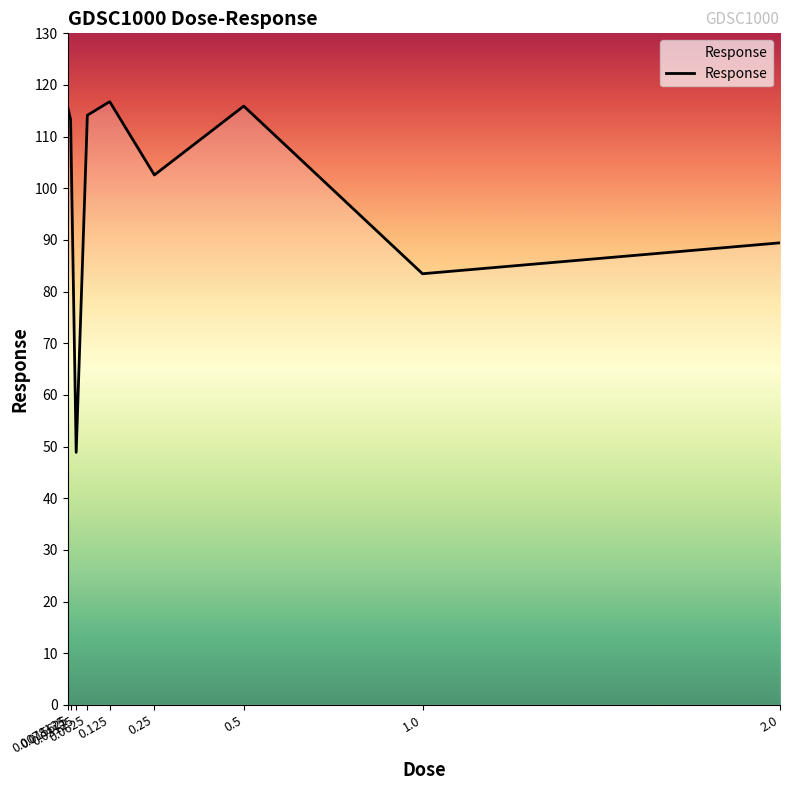

What is the minimum value shown in the chart?

48.9